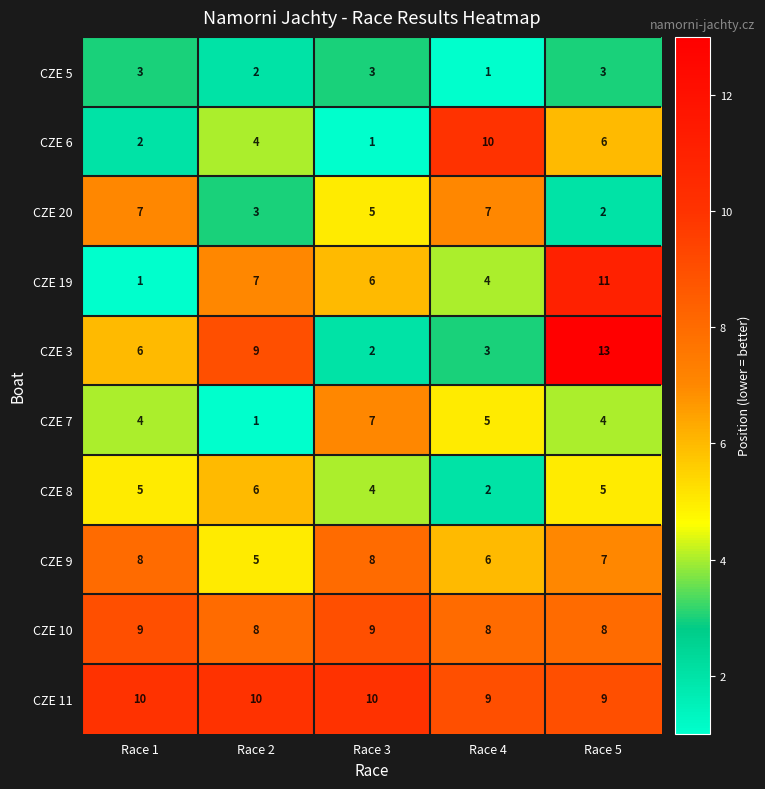

What is the total value across all series at Race 3?

55